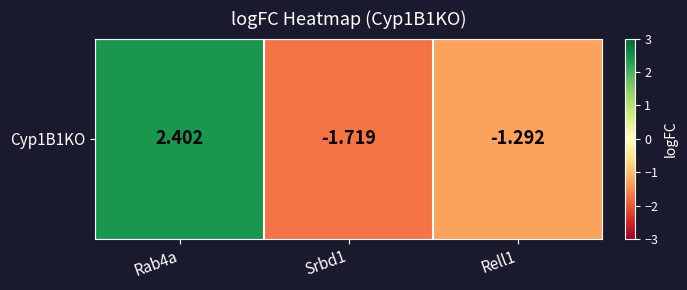

What is the greatest value displayed?

2.4